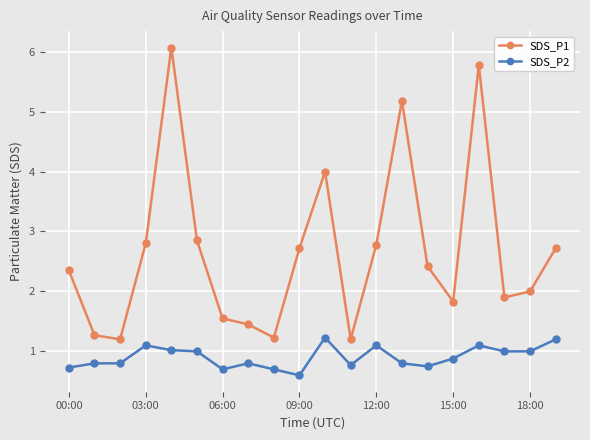

Which series has the largest total across all categories?

SDS_P1